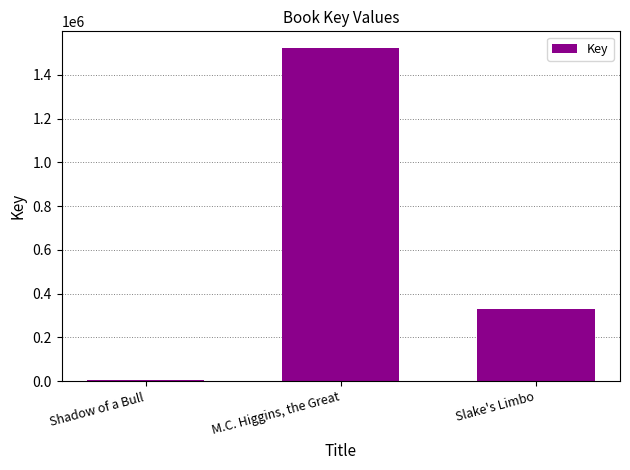

What is the change in value from Shadow of a Bull to Slake's Limbo?

+322141